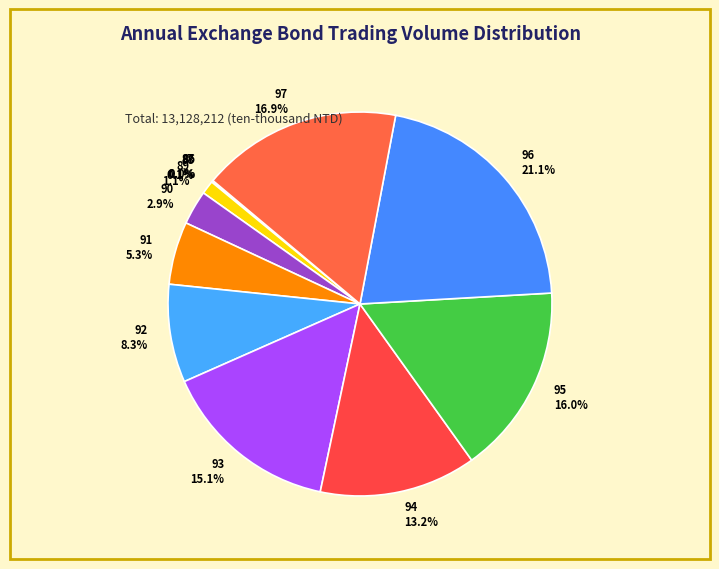

Does 95 represent more than half of the total?

No